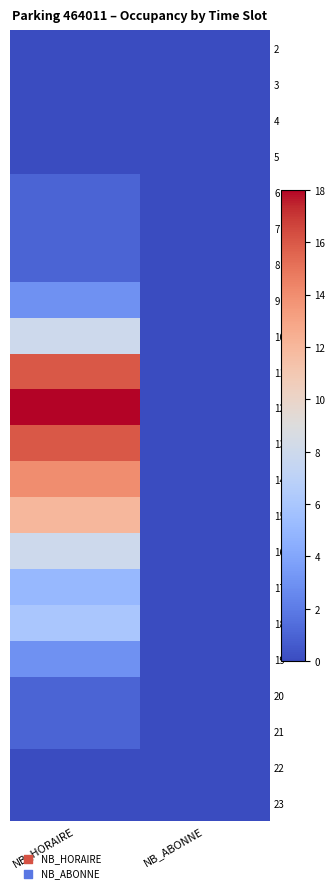

Which label corresponds to the largest value in the chart?

NB_HORAIRE